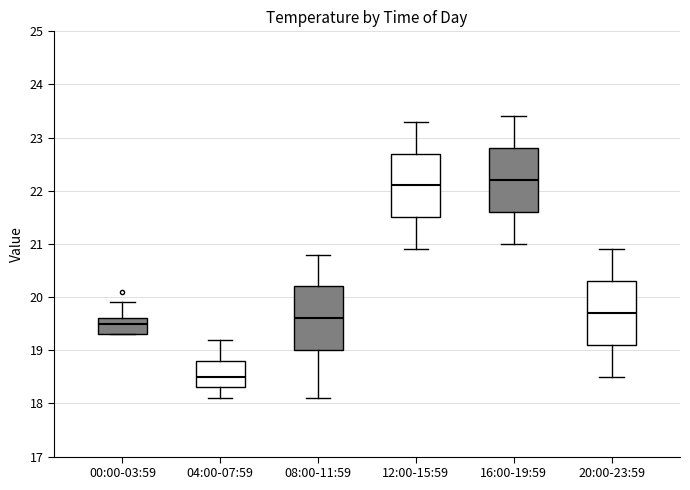

Where does the median line of the box for 08:00-11:59 sit on the y-axis? The values are not printed on the chart, so give them approximately, as read against the axis.

19.6